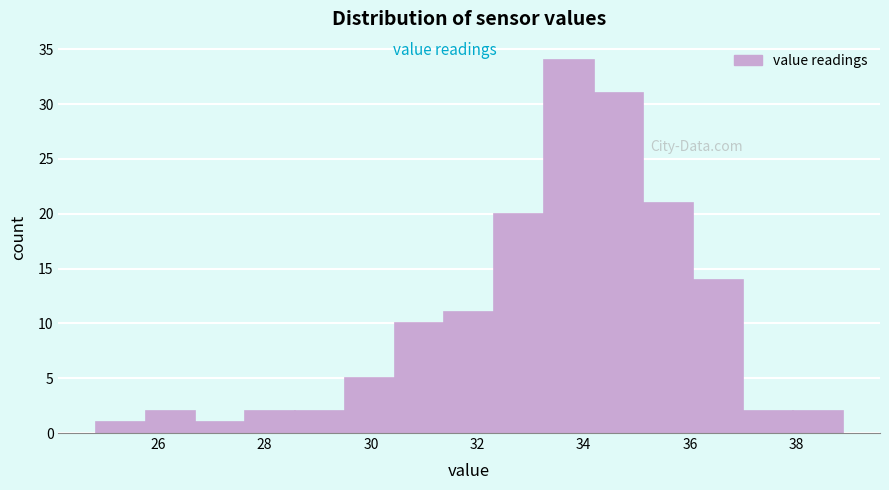

Reading left to right, transcribe this chart: for each bar, give the range it covers on the x-axis and its height. Neither the bar edges nor the heights are printed on the chart, so give them approximately, as read against the axes.

24.8 to 25.8: 1
25.8 to 26.8: 2
26.8 to 27.6: 1
27.6 to 28.6: 2
28.6 to 29.6: 2
29.6 to 30.4: 5
30.4 to 31.4: 10
31.4 to 32.4: 11
32.4 to 33.2: 20
33.2 to 34.2: 34
34.2 to 35.2: 31
35.2 to 36.0: 21
36.0 to 37.0: 14
37.0 to 38.0: 2
38.0 to 38.8: 2